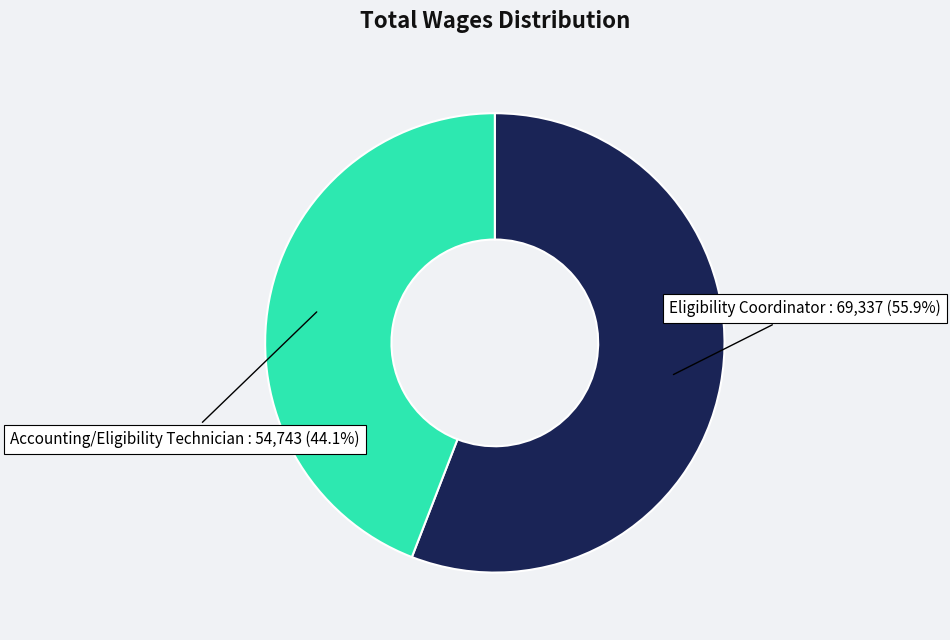

Does any single category account for the majority?

Yes